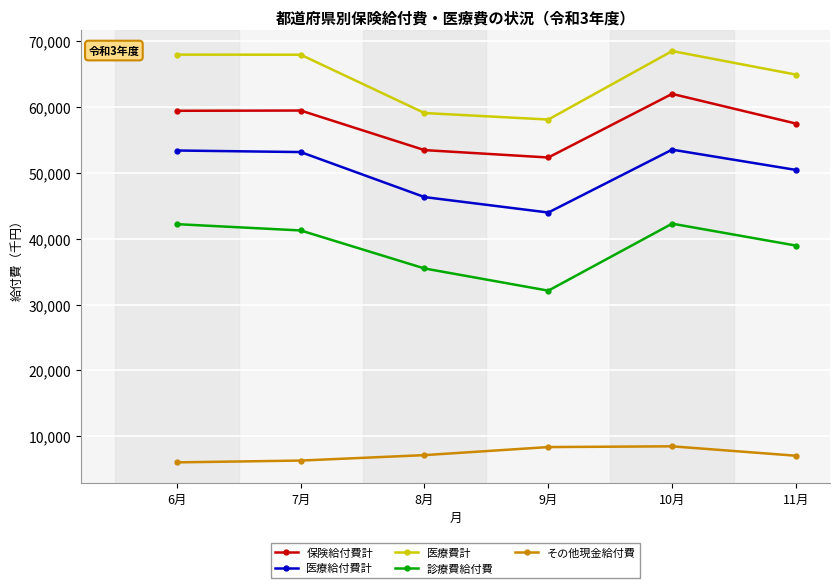

Is it true that 医療給付費計 equals 43982.8 at 9月?

True